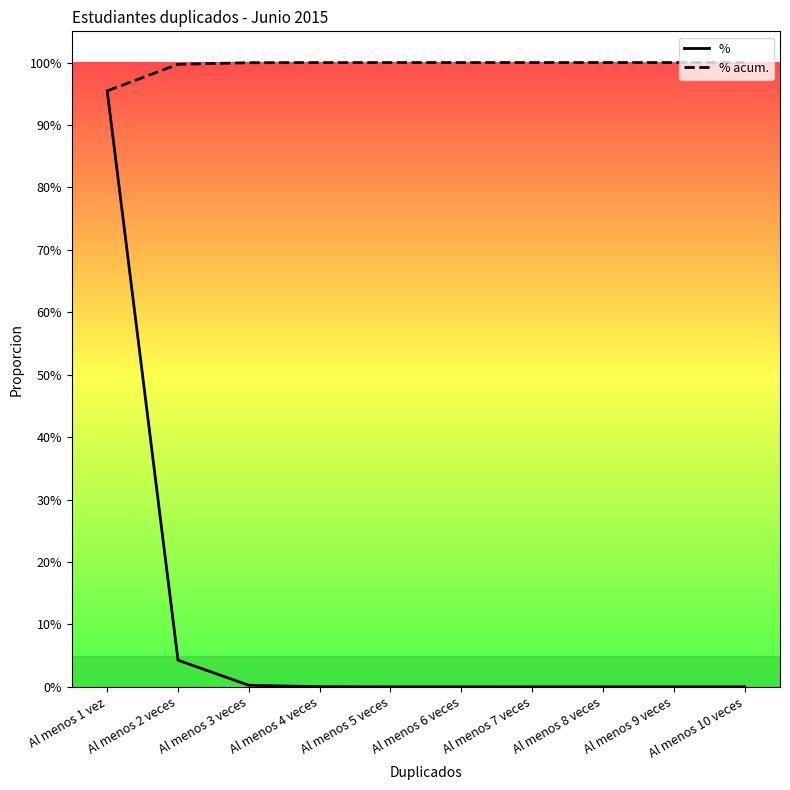

The value of % acum. at Al menos 2 veces is 99.7. True or false?

True